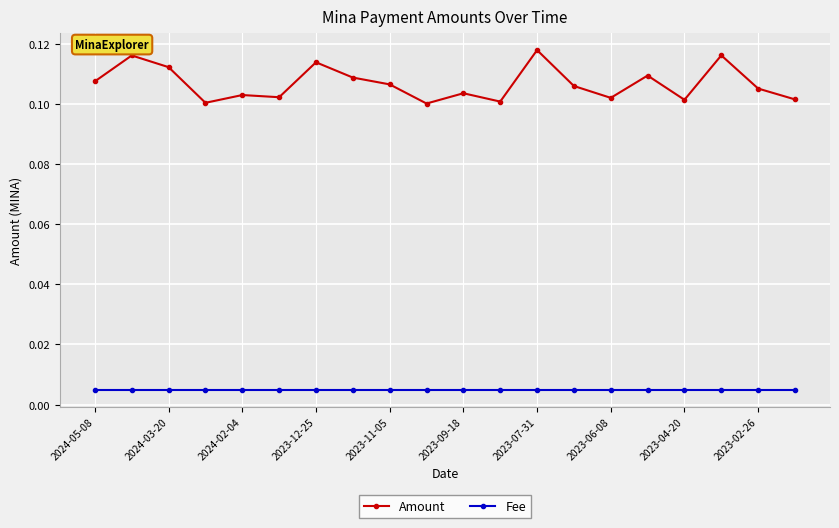

What are all the series names shown in the legend?

Amount, Fee